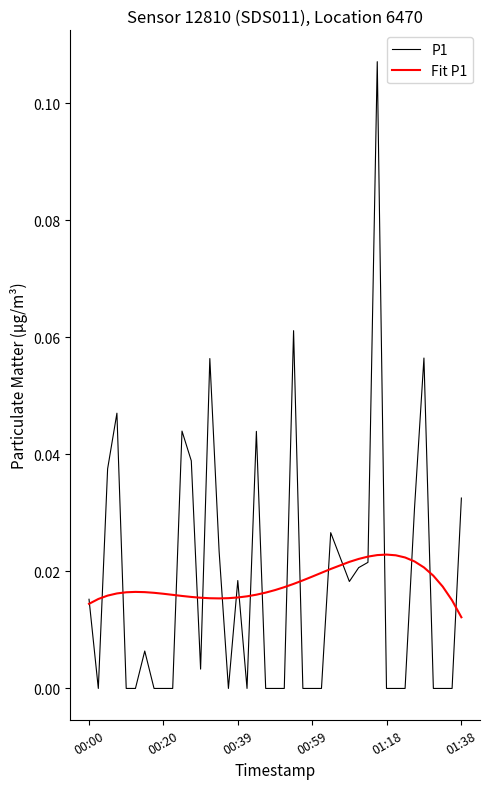

Which series has the largest range (max minus min)?

P1